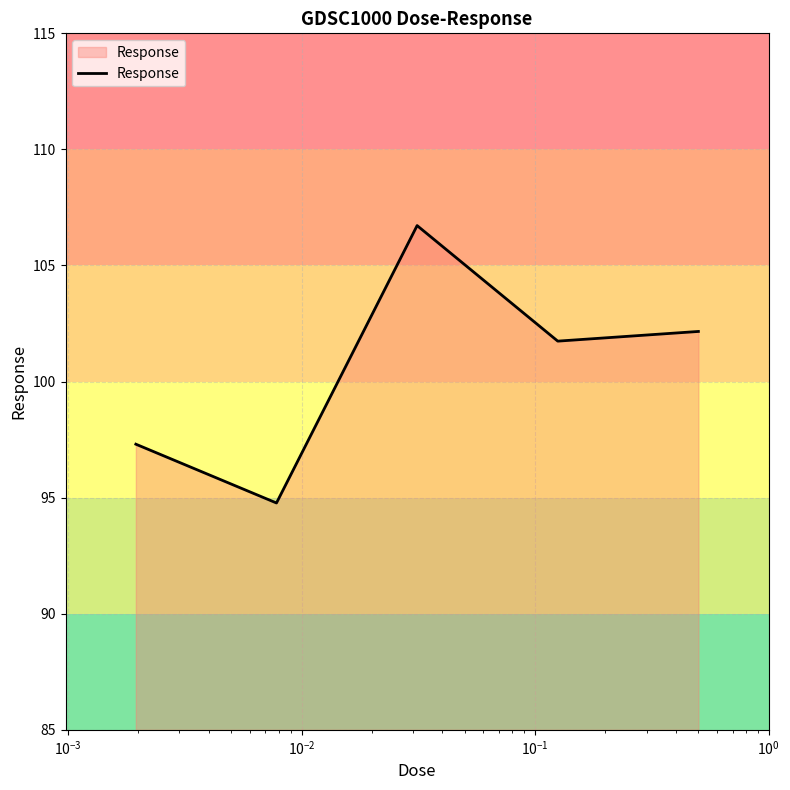

Count the number of categories in the chart.

5